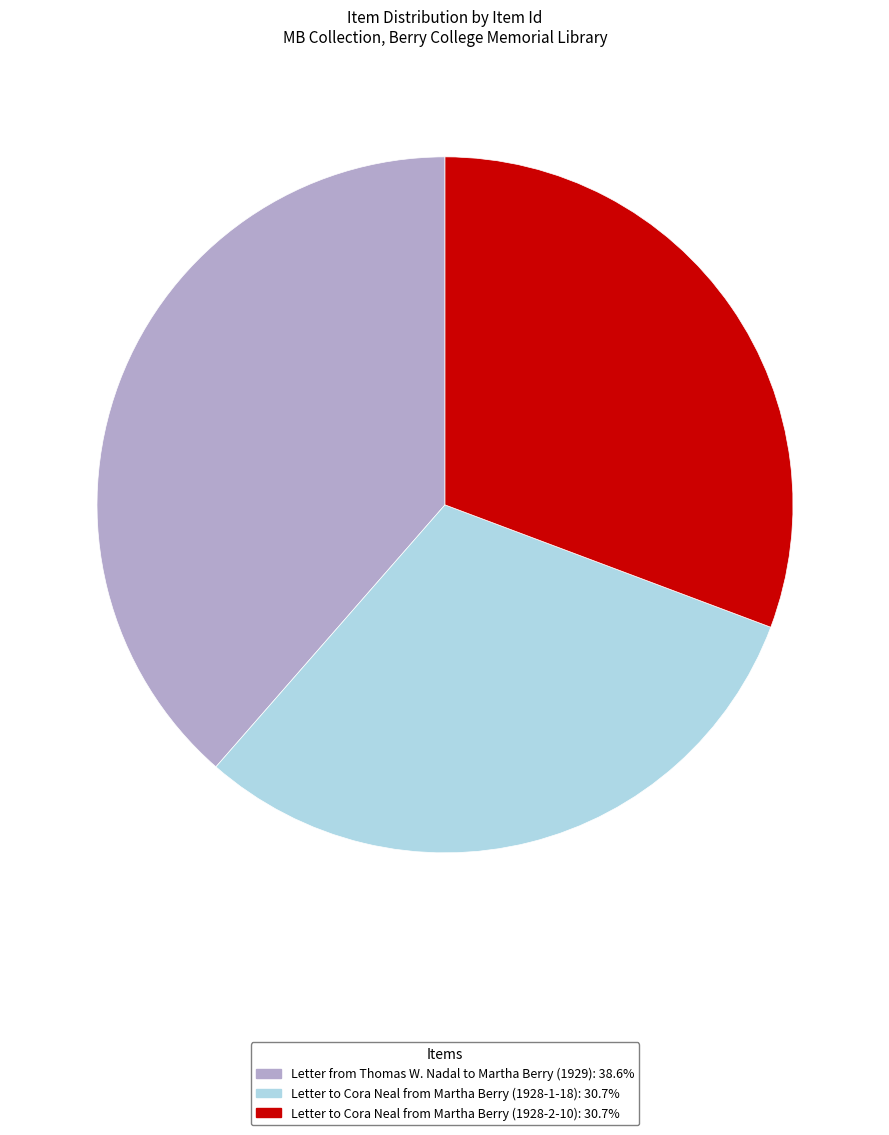

Do Letter from Thomas W. Nadal to Martha Berry (1929) and Letter to Cora Neal from Martha Berry (1928-1-18) together represent more than half of the pie?

Yes